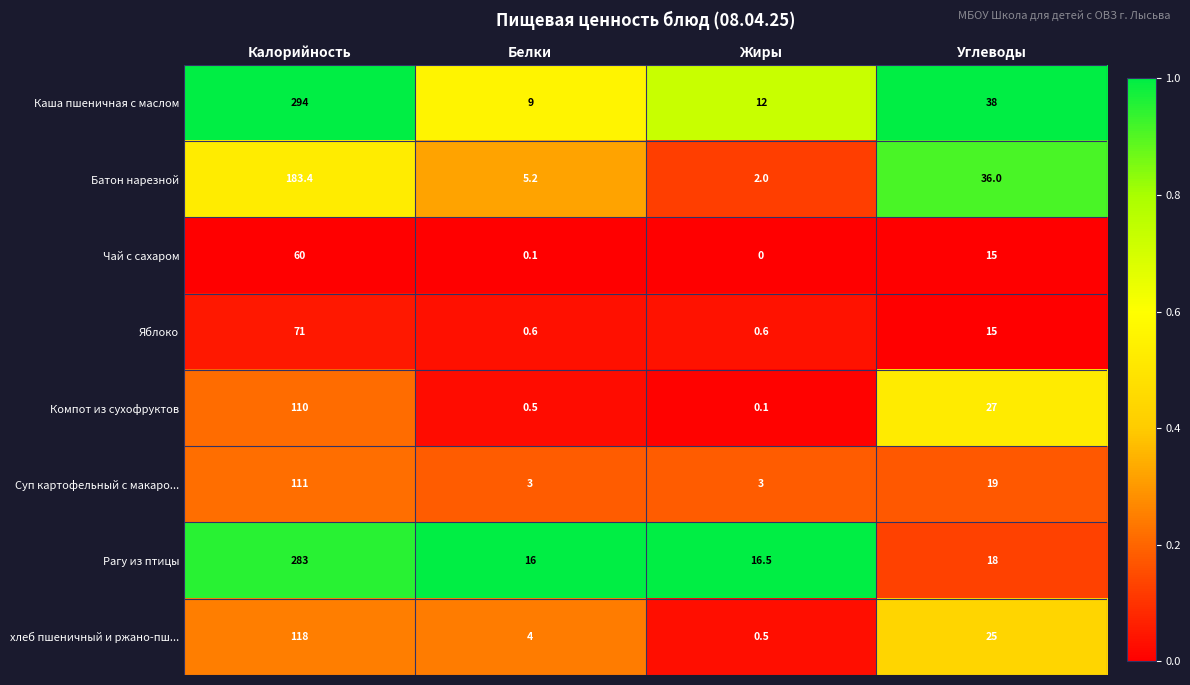

At which label does Батон нарезной reach its peak?

Калорийность